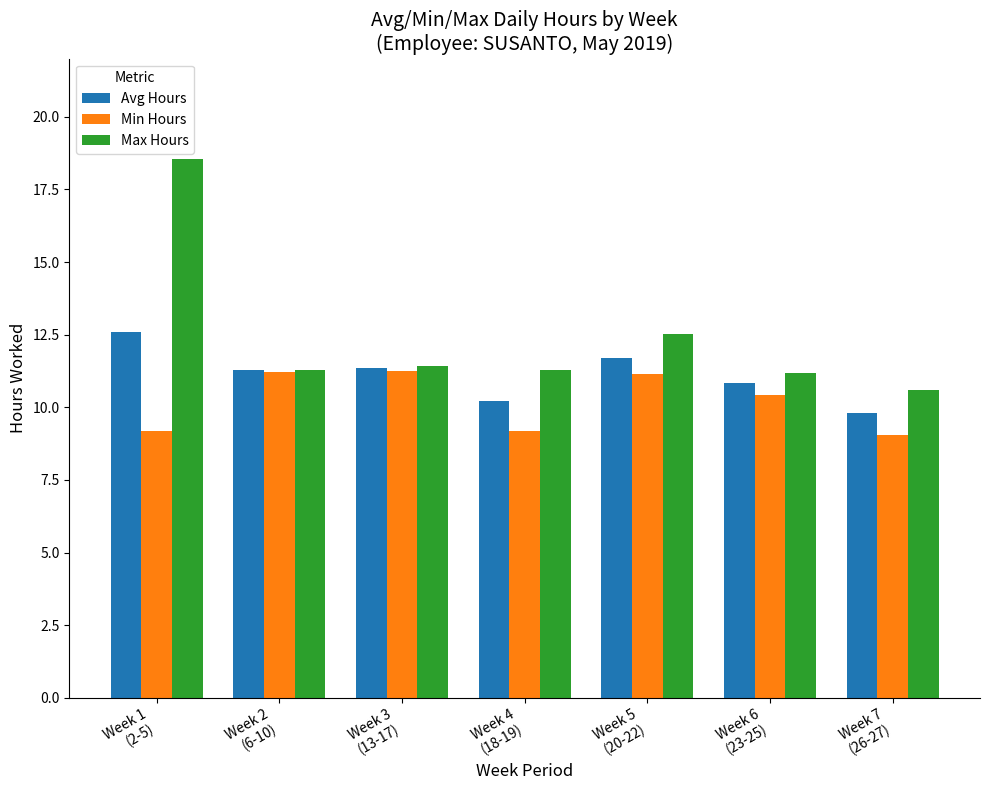

What is the sum of the Max Hours values at Week 5
(20-22) and Week 2
(6-10)?

23.8